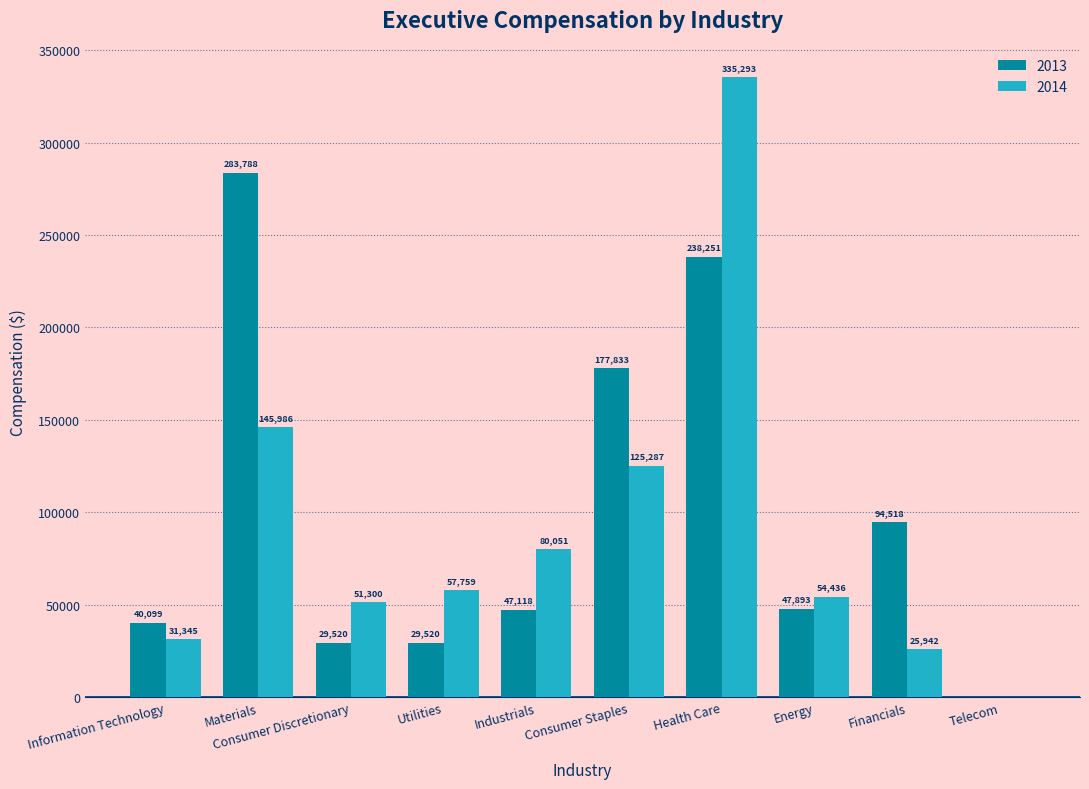

At which label does 2013 first exceed 47893?

Materials